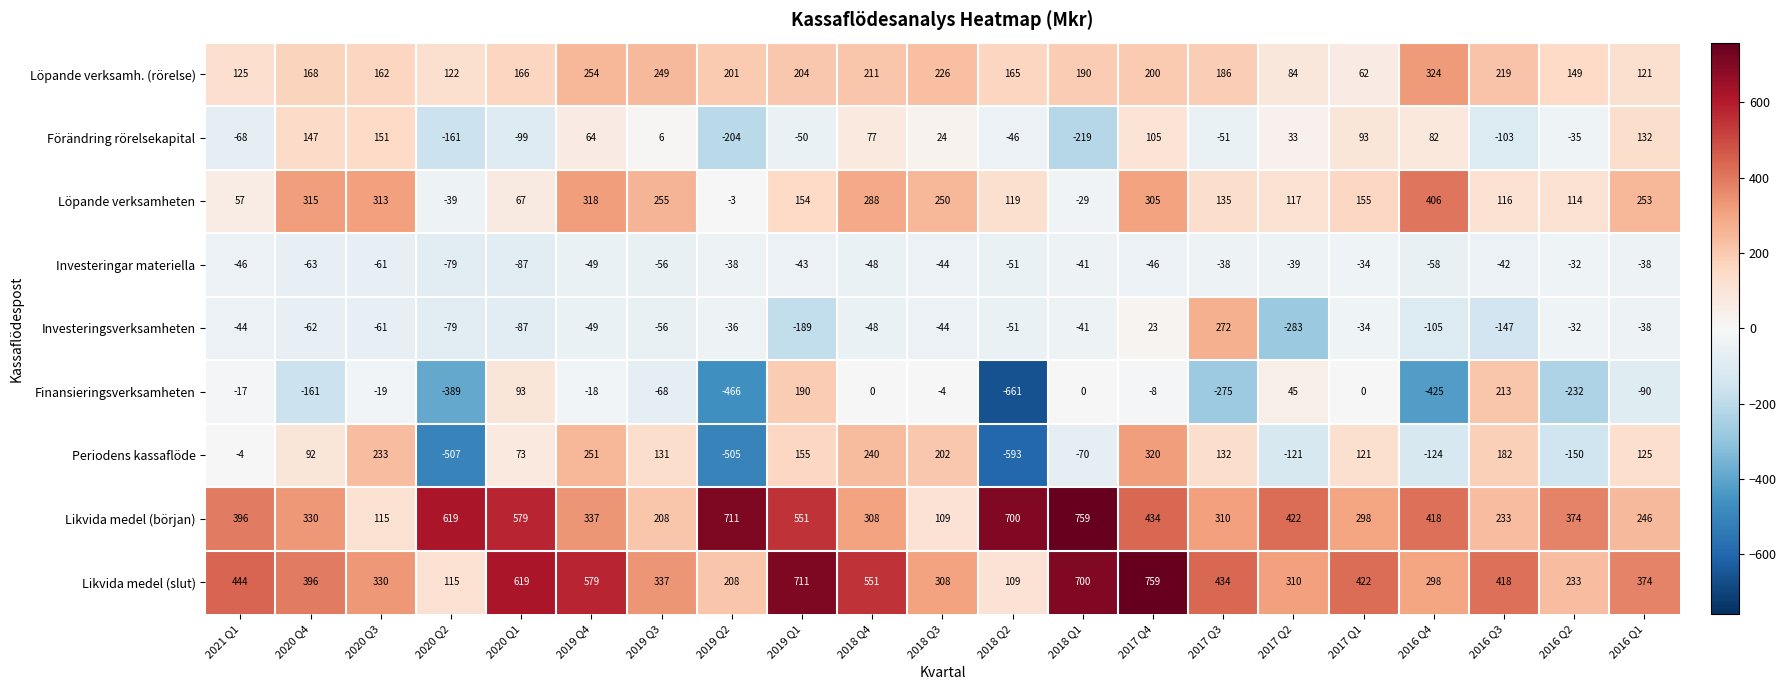

Rank the categories by Löpande verksamheten value from highest to lowest.

2016 Q4, 2019 Q4, 2020 Q4, 2020 Q3, 2017 Q4, 2018 Q4, 2019 Q3, 2016 Q1, 2018 Q3, 2017 Q1, 2019 Q1, 2017 Q3, 2018 Q2, 2017 Q2, 2016 Q3, 2016 Q2, 2020 Q1, 2021 Q1, 2019 Q2, 2018 Q1, 2020 Q2